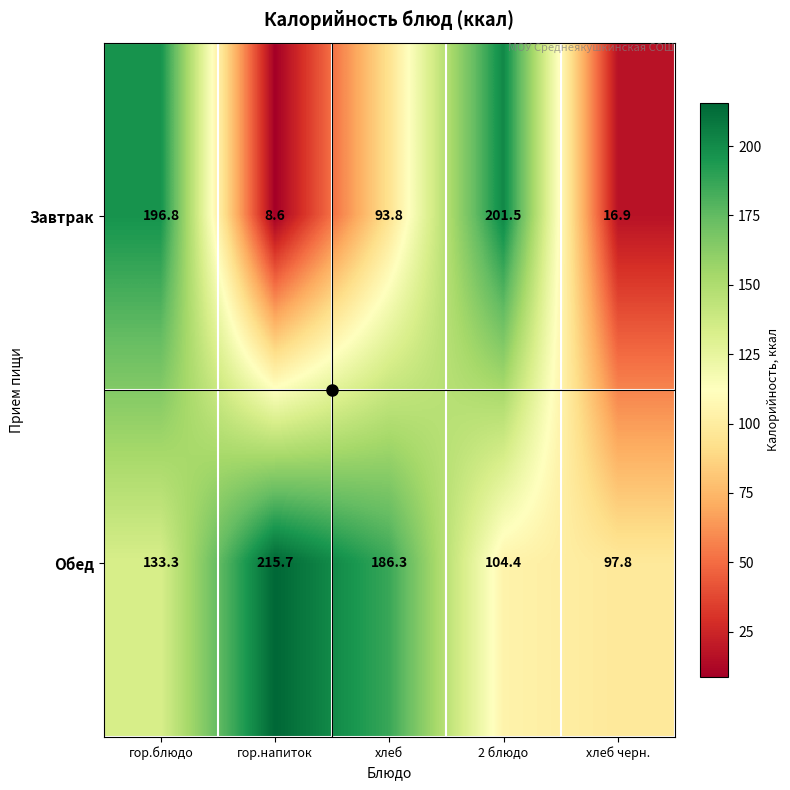

What is the difference between the Обед values at хлеб черн. and гор.напиток?

117.9